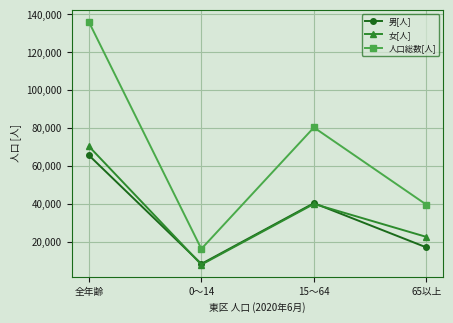

How many interior local peaks does the 男[人] series have?

1